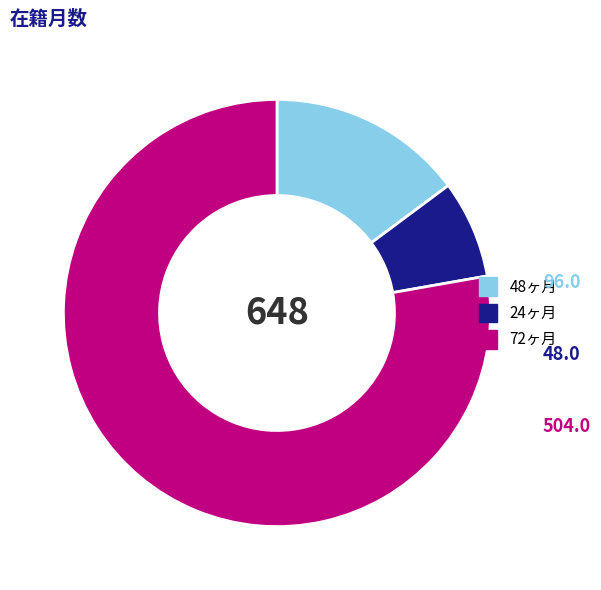

Between 24ヶ月 and 48ヶ月, which is larger?

48ヶ月